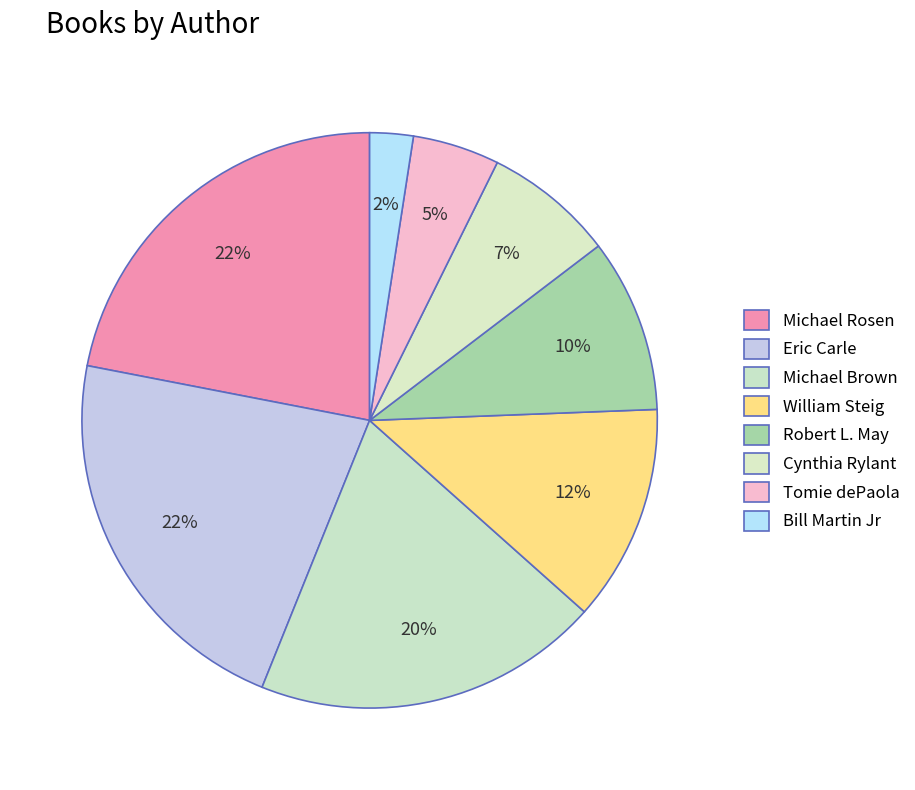

Which slice is the largest?

Michael Rosen (707146)